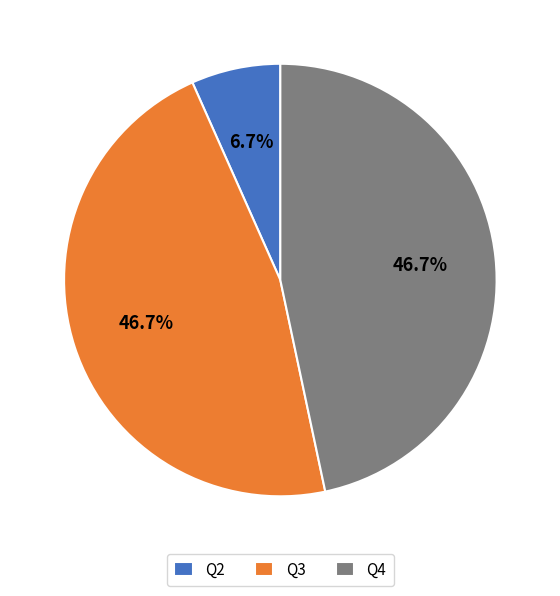

True or false: Q4 accounts for 47% of the total.

True